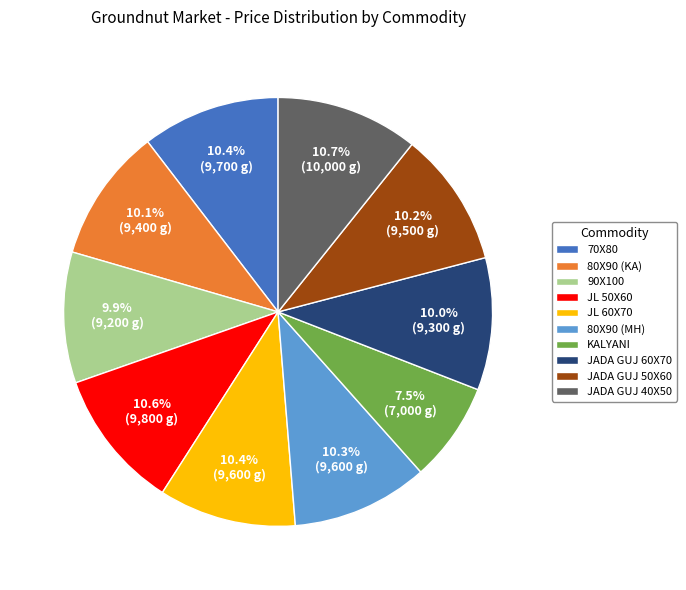

To the nearest percent, what portion does 80X90 (KA) represent?

10%